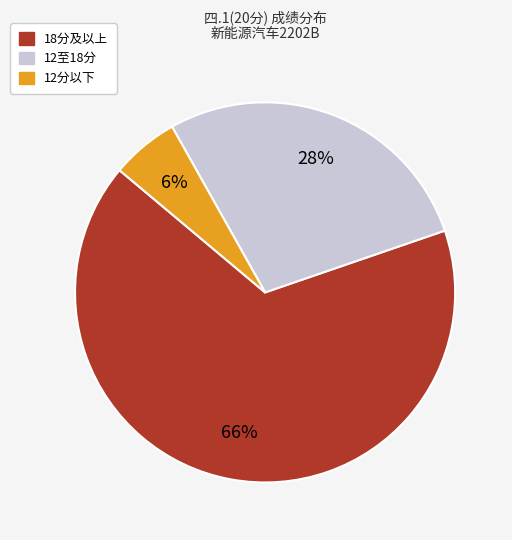

Between 12分以下 and 18分及以上, which is larger?

18分及以上